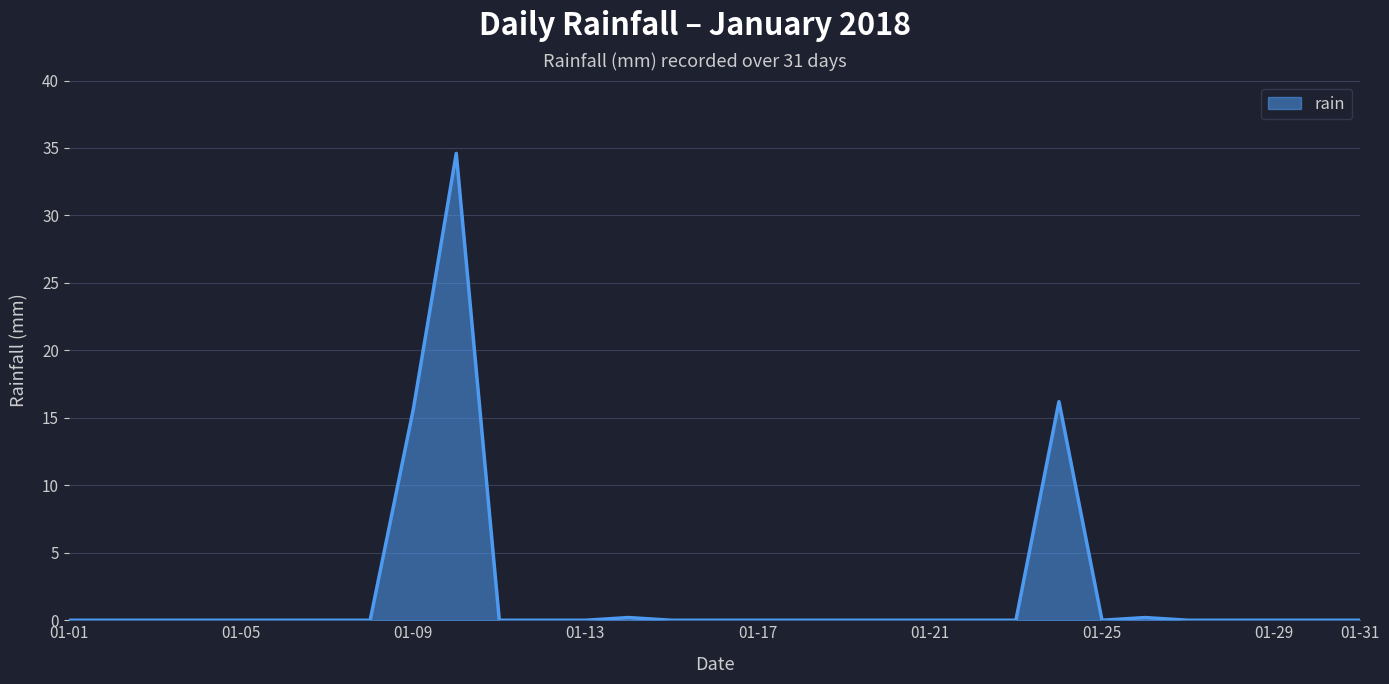

What is the maximum value shown in the chart?

34.6